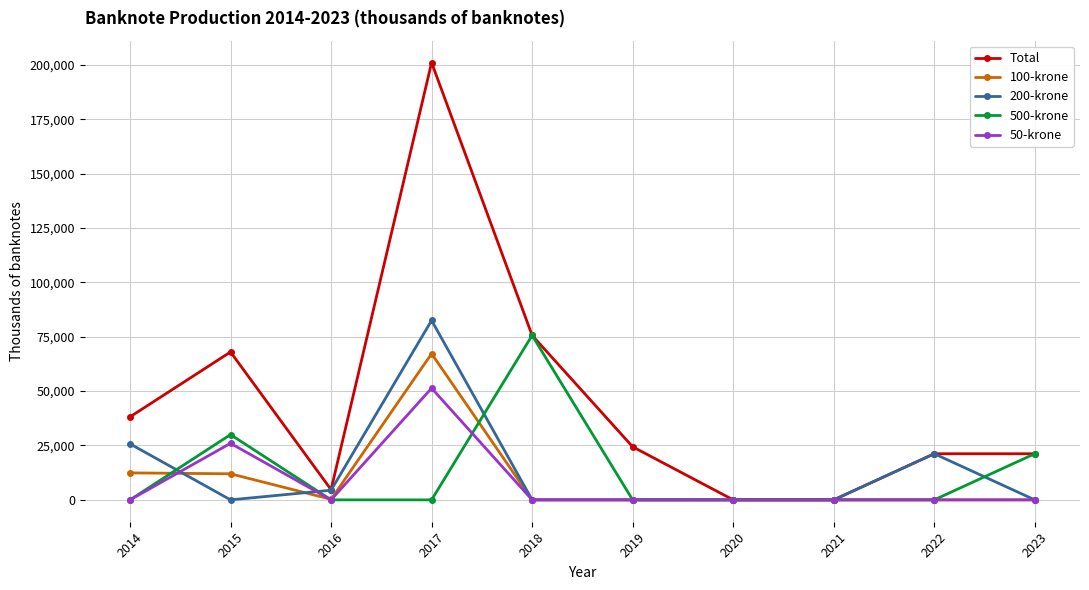

What is the maximum value shown in the chart?

201020